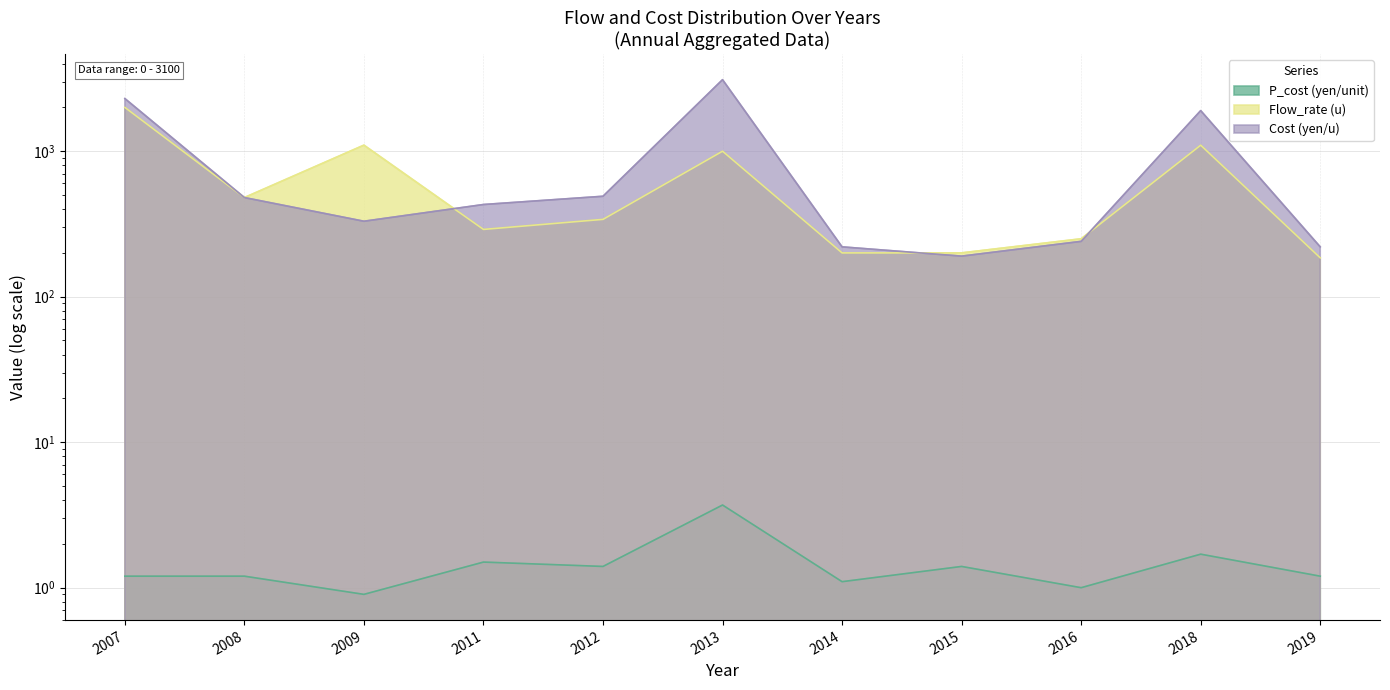

How many interior local peaks does the Cost (yen/u) series have?

2